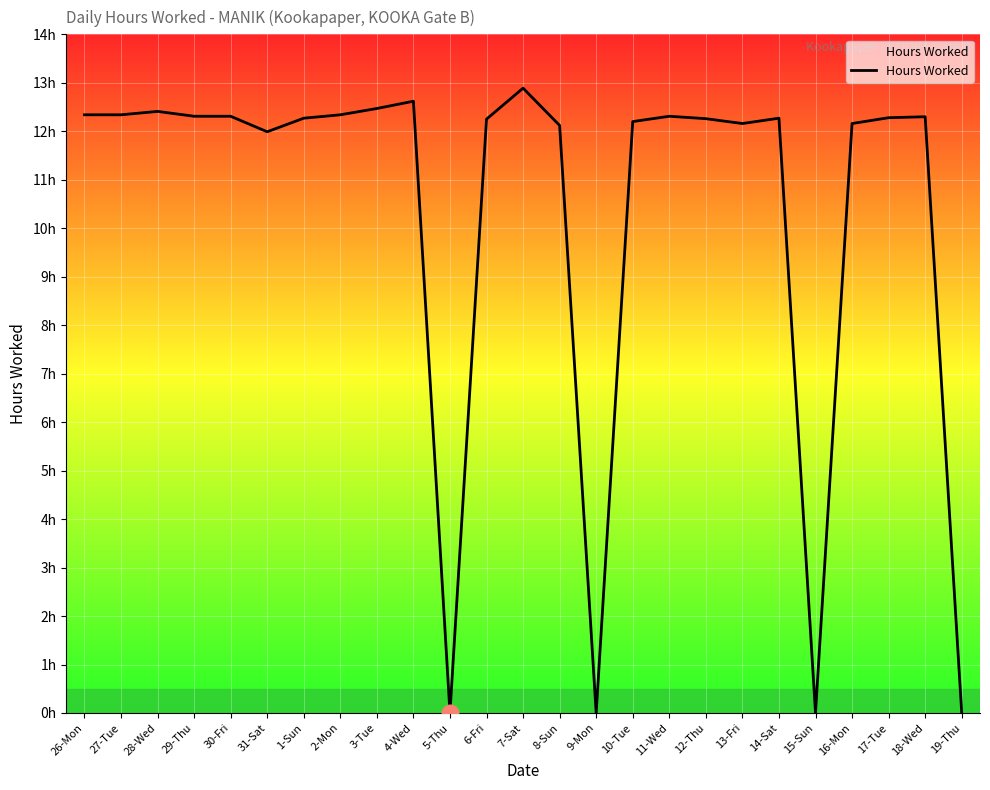

Where is the first local maximum?

28-Wed